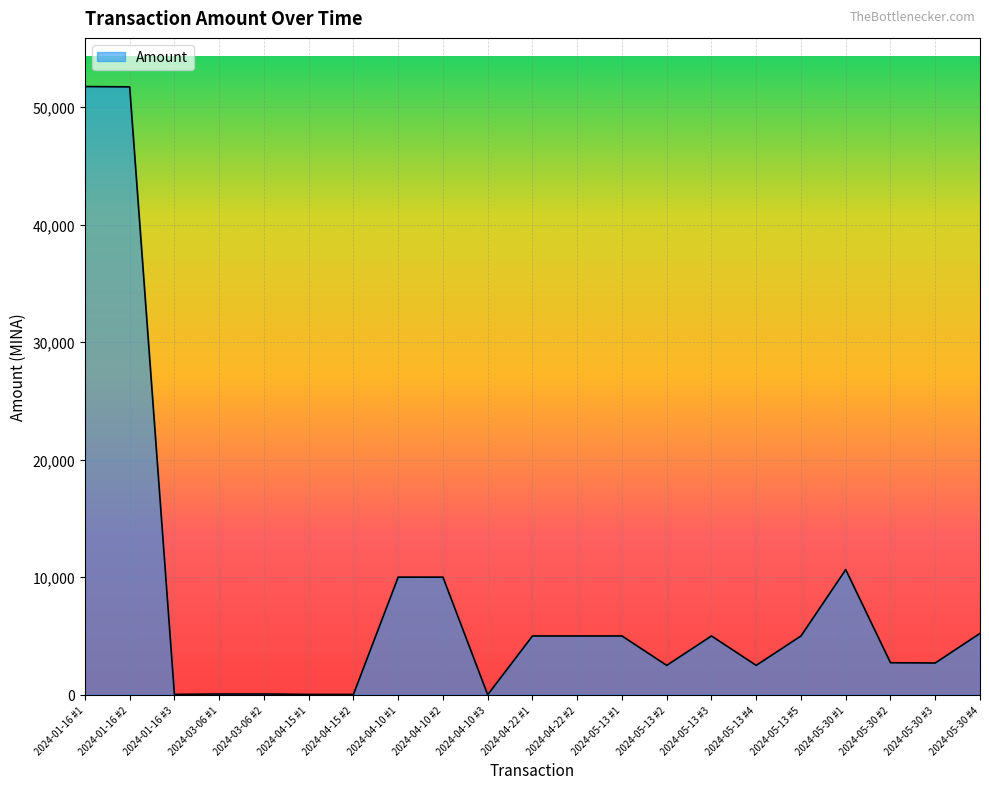

What is the difference between the maximum and minimum values?

51739.0